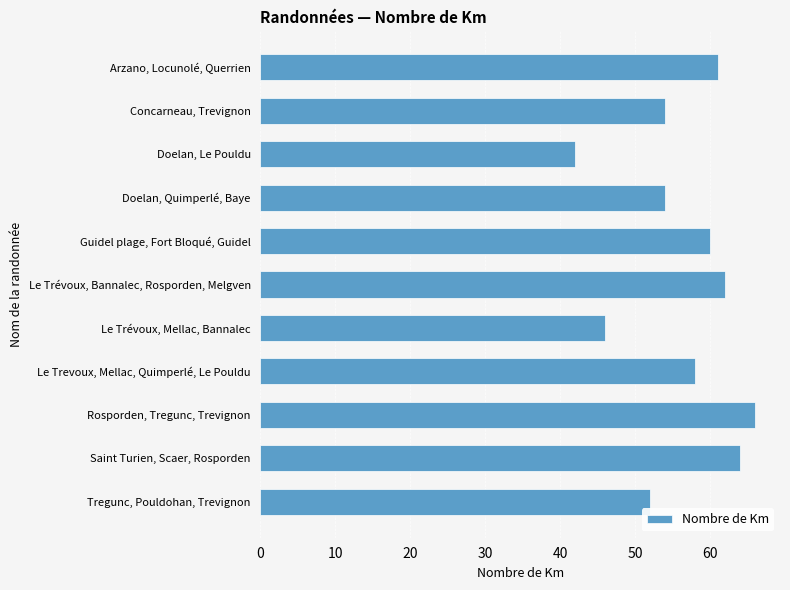

How many values are below 58?

5